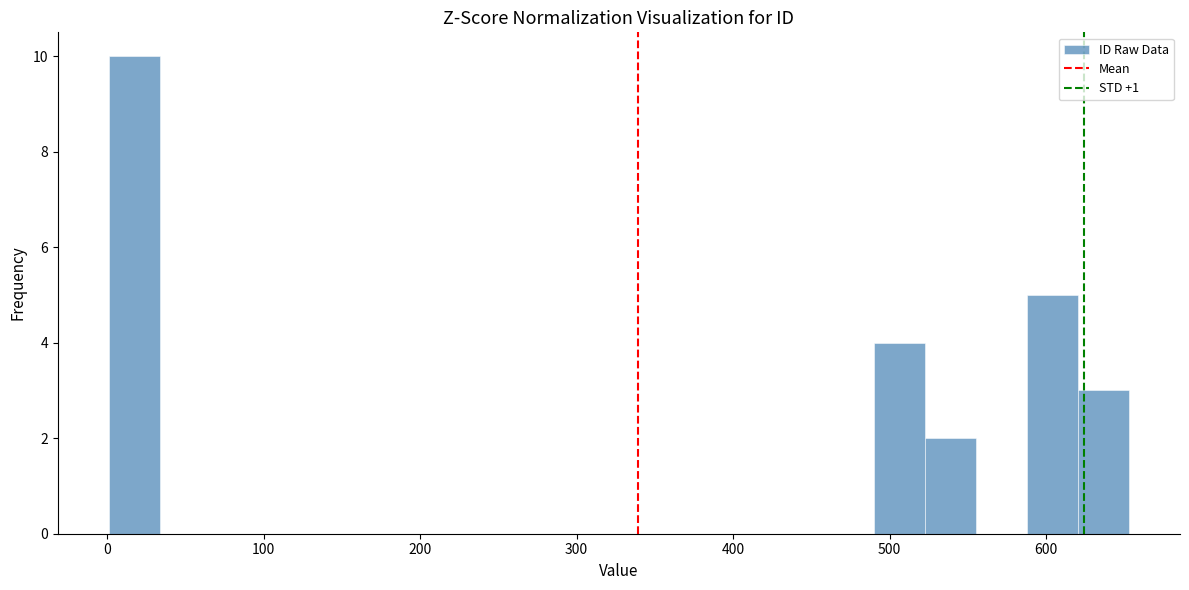

Read against the x-axis, roughly where is the centre of the tallest bar?

20